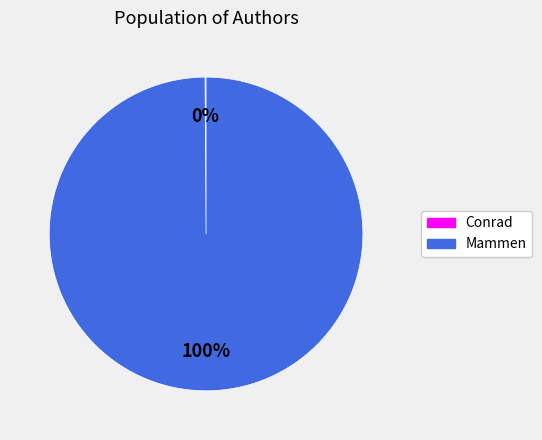

To the nearest percent, what is the average slice percentage?

50%